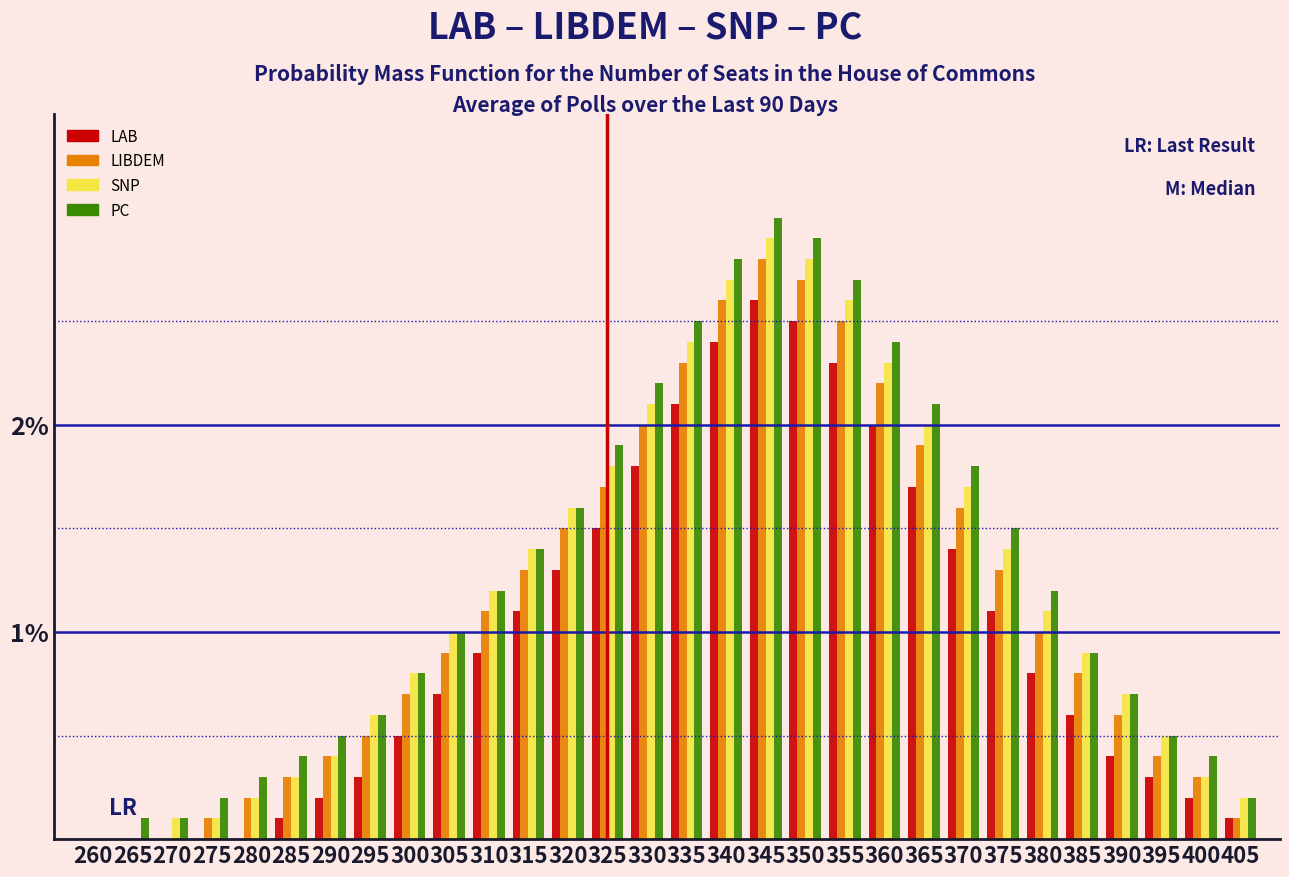

Is it true that PC equals 1.9 at 325?

True